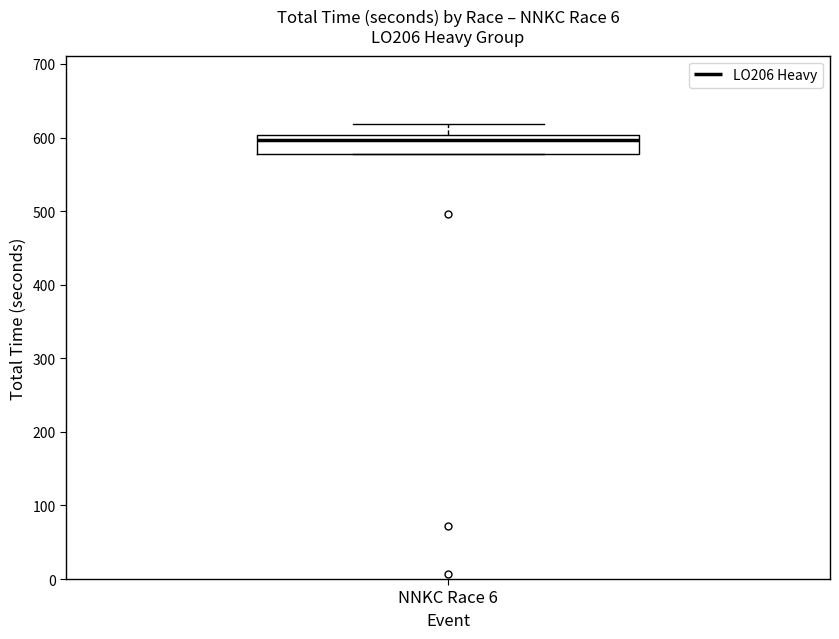

Where is the lower edge of the box for NNKC Race 6 on the y-axis? The values are not printed on the chart, so give them approximately, as read against the axis.

580